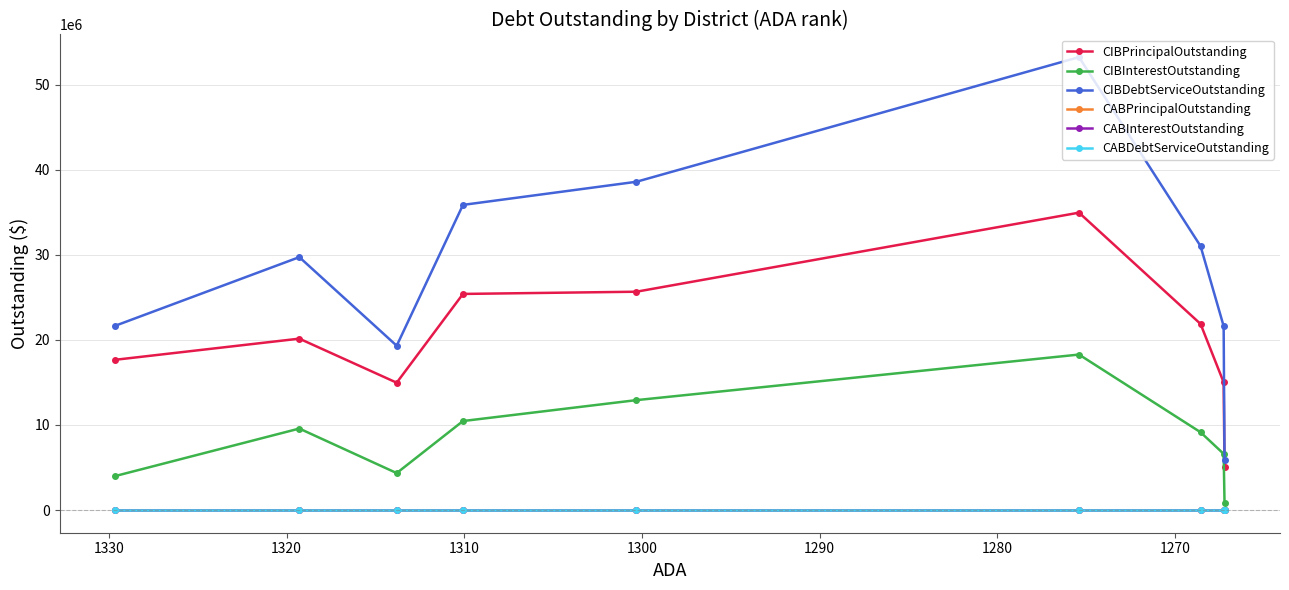

Is the value of CABDebtServiceOutstanding at 1340 greater than the value of CIBPrincipalOutstanding at 1340?

No